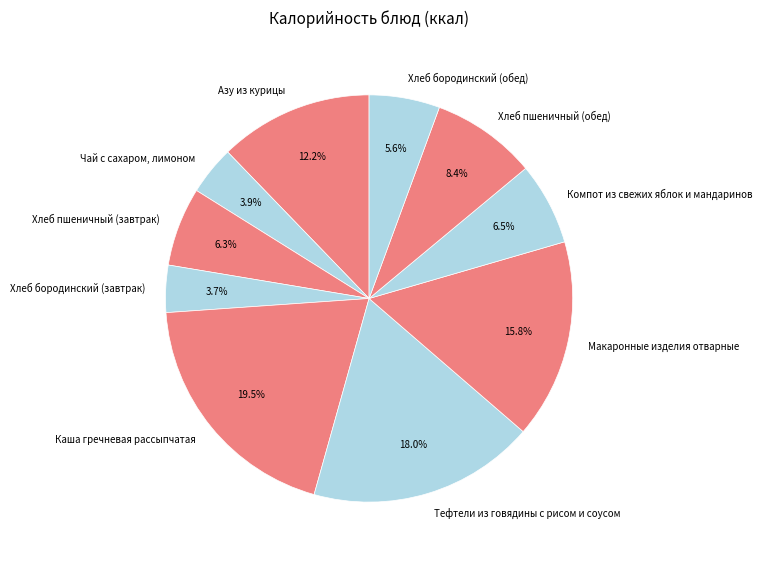

True or false: Тефтели из говядины с рисом и соусом accounts for 11% of the total.

False